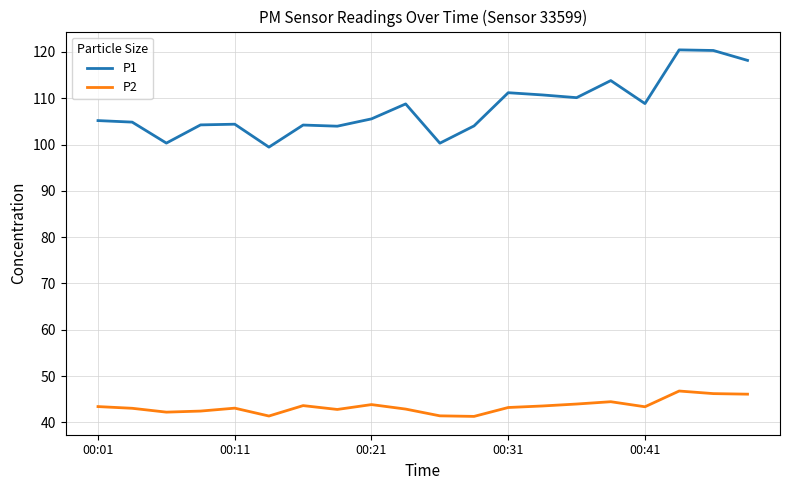

List the series in order of their peak value, highest first.

P1, P2